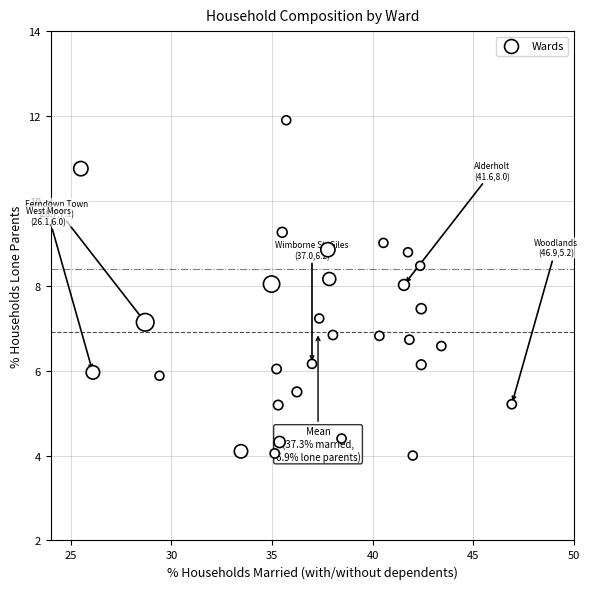

What is the range of X values (max minus min)?

21.4